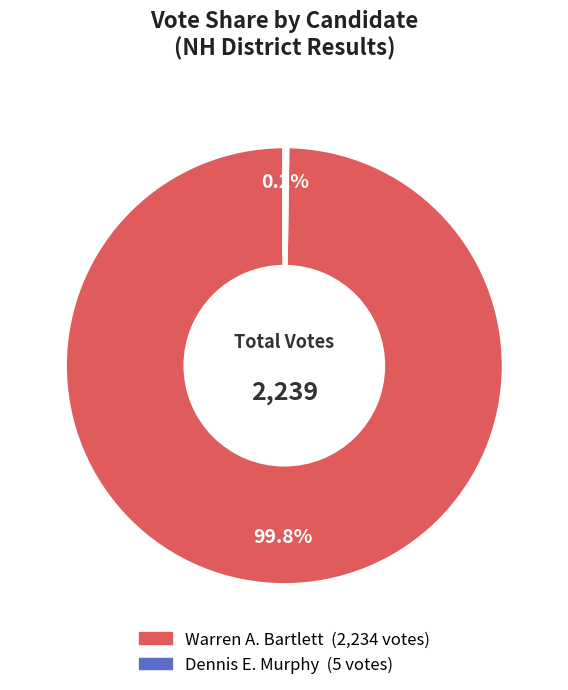

Is there a majority slice in this chart?

Yes